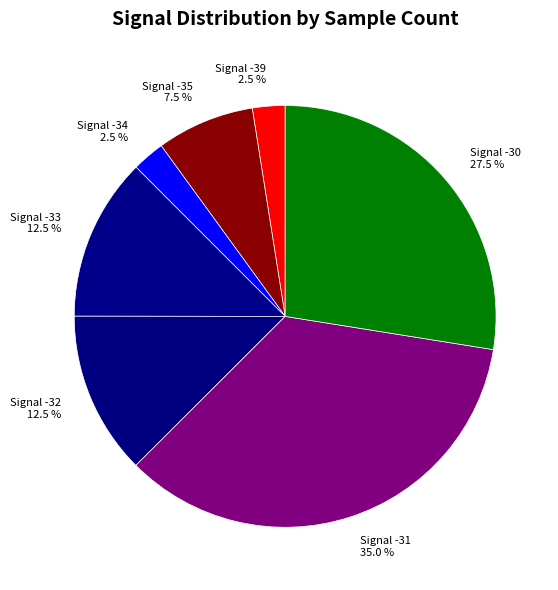

What portion of the pie excludes Signal -30?

72.5%